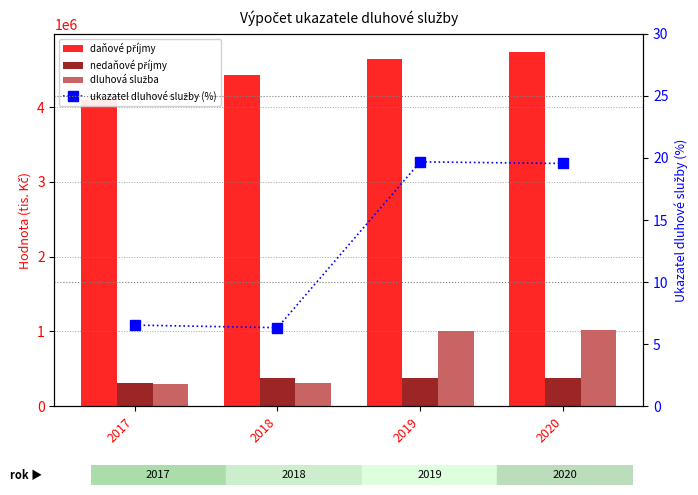

Reading left to right, extract all data points from this chart.

daňové příjmy: 4101290.0	4428330.0	4649580.0	4742505.0
nedaňové příjmy: 311168.6	375456.3	372596.0	373547.0
dluhová služba: 293847.0	309611.0	1005653.0	1018141.0
ukazatel dluhové služby (%): 6.5	6.3	19.7	19.6